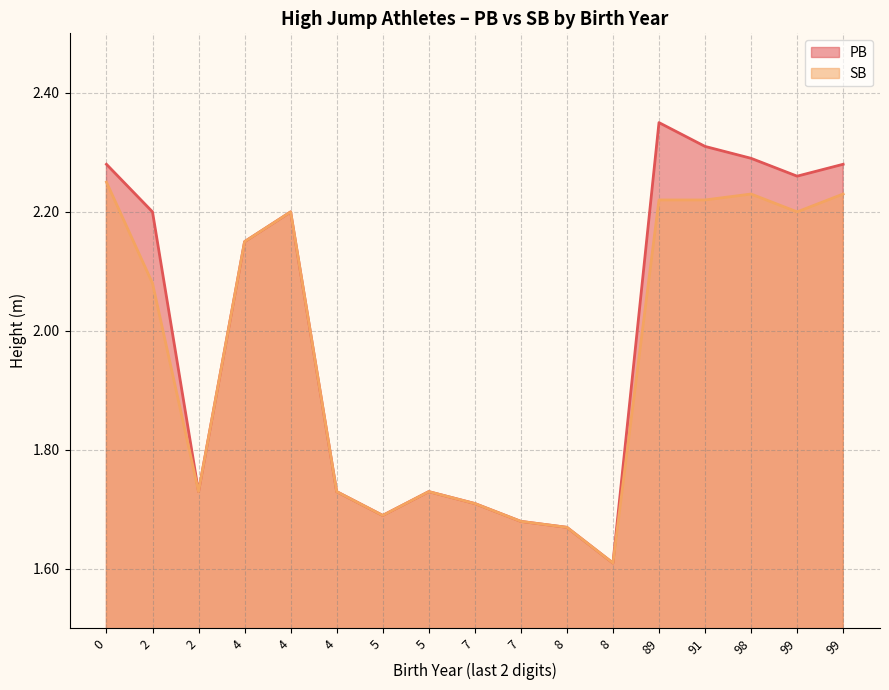

What is the greatest value displayed?

2.4